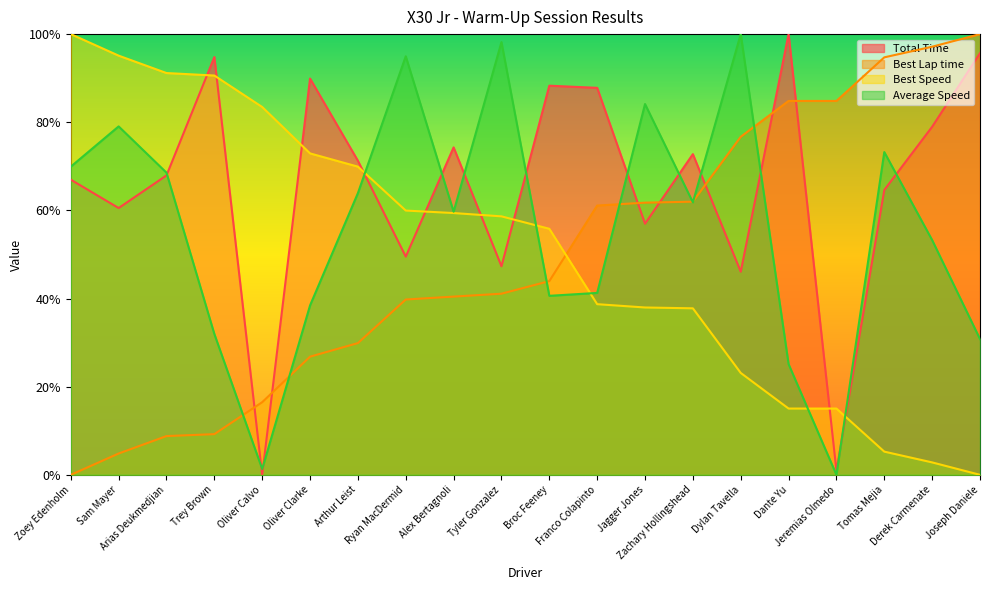

At which category does the chart reach its minimum across all series?

Oliver Calvo